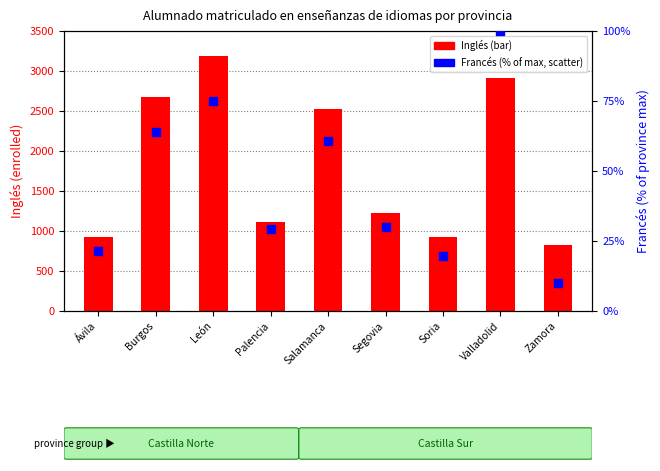

Which series reaches the minimum Y coordinate?

Francés (% of max)